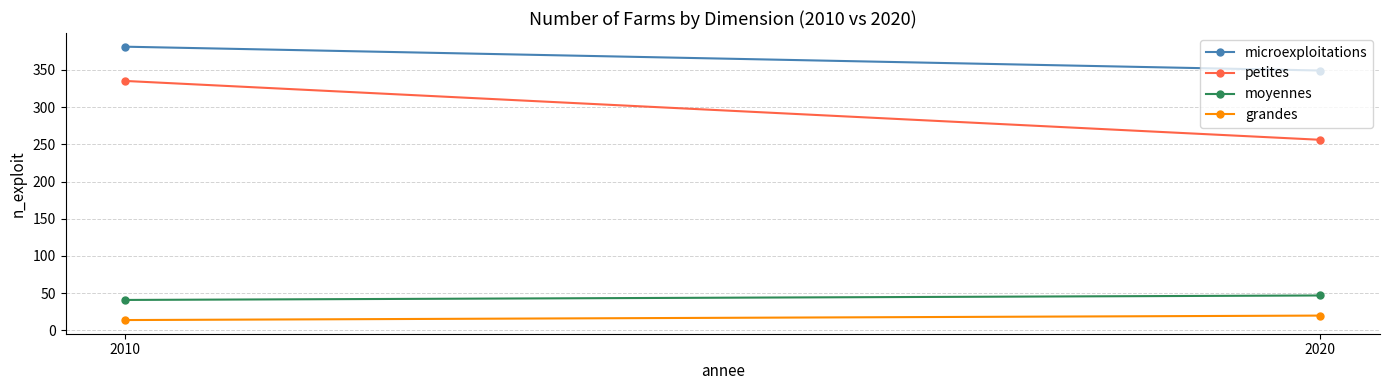

Between 2020 and 2010, which is larger?

2010